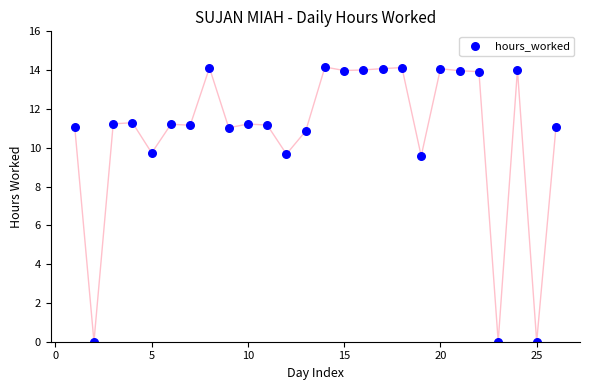

What is the range of X values (max minus min)?

25.0